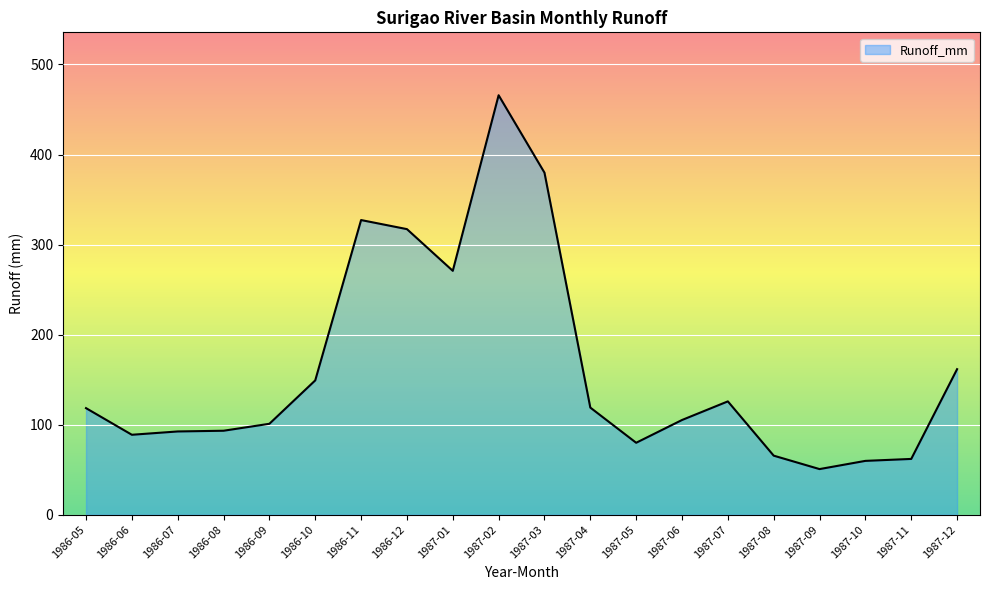

What is the difference between the values at 1987-04 and 1986-12?

198.2